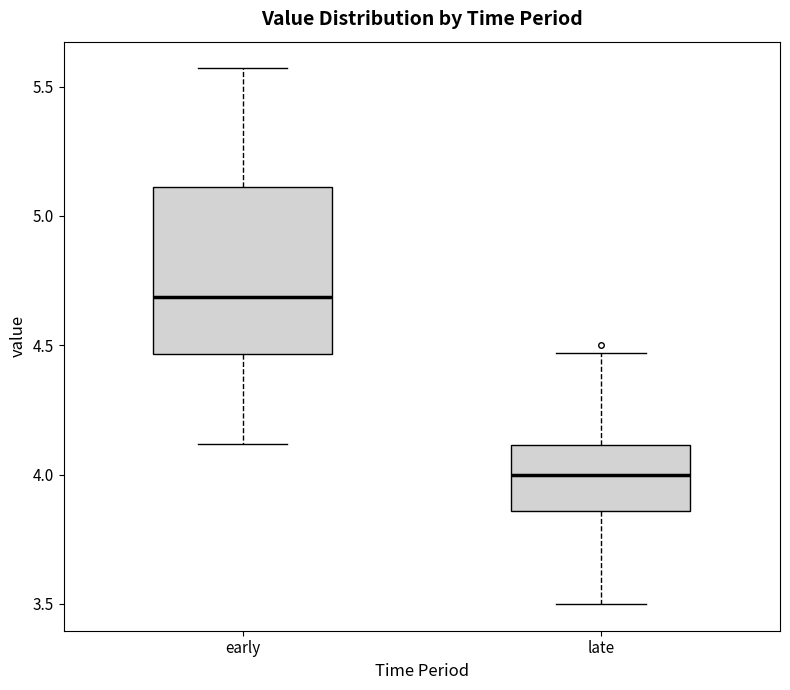

Reading left to right, read every box against the y-axis: the position of its median line, the range the box covers, and the ends of its whiskers. The values are not printed on the chart, so give them approximately, as read against the axis.

early: median 4.70, box 4.45 to 5.10, whiskers 4.10 to 5.55
late: median 4.00, box 3.85 to 4.10, whiskers 3.50 to 4.45